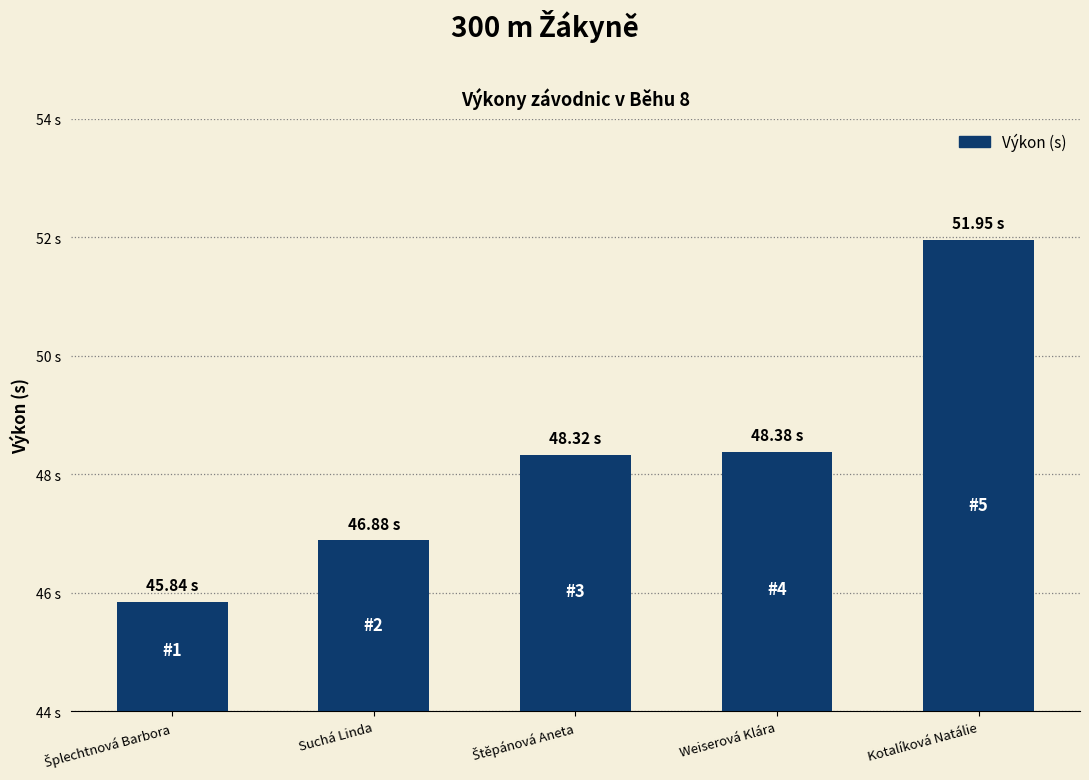

What is the sum of all values?

241.4